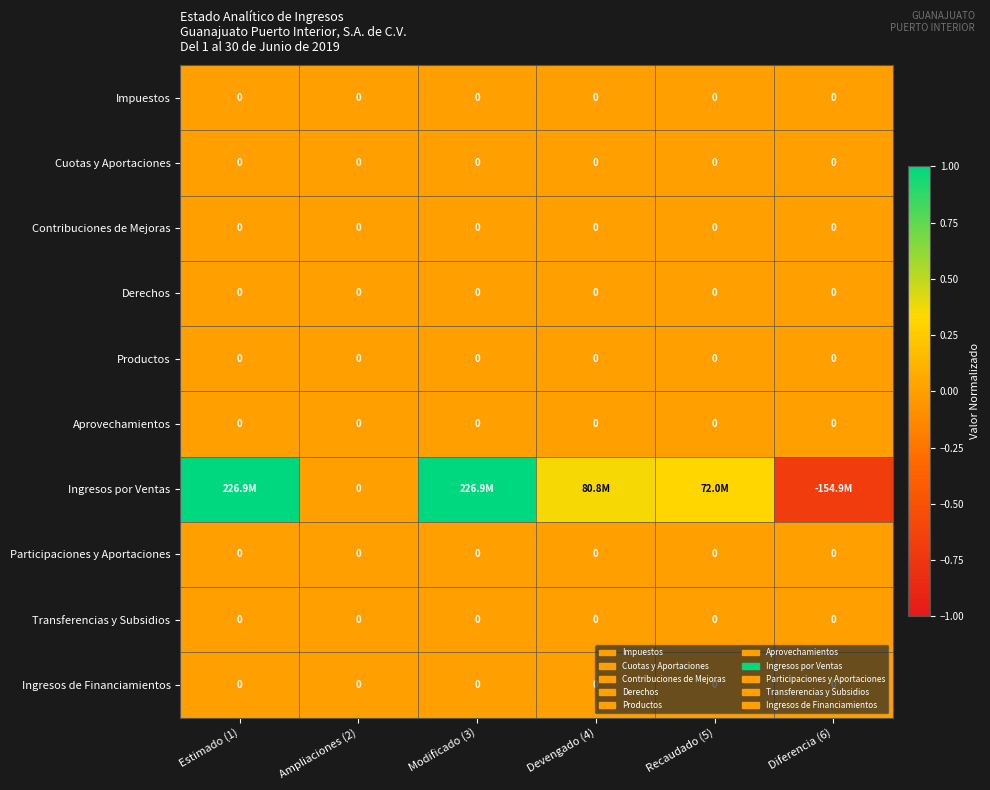

At which label does Impuestos reach its peak?

Estimado (1)